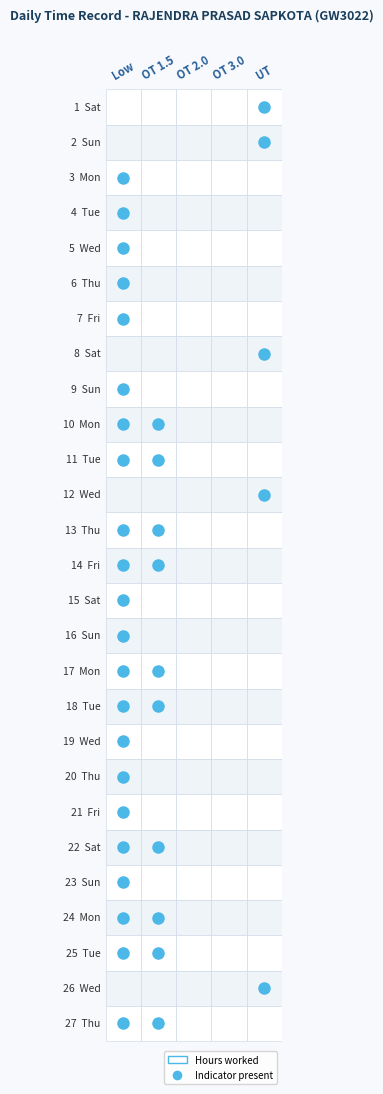

How many data points in 3 are above 0?

1